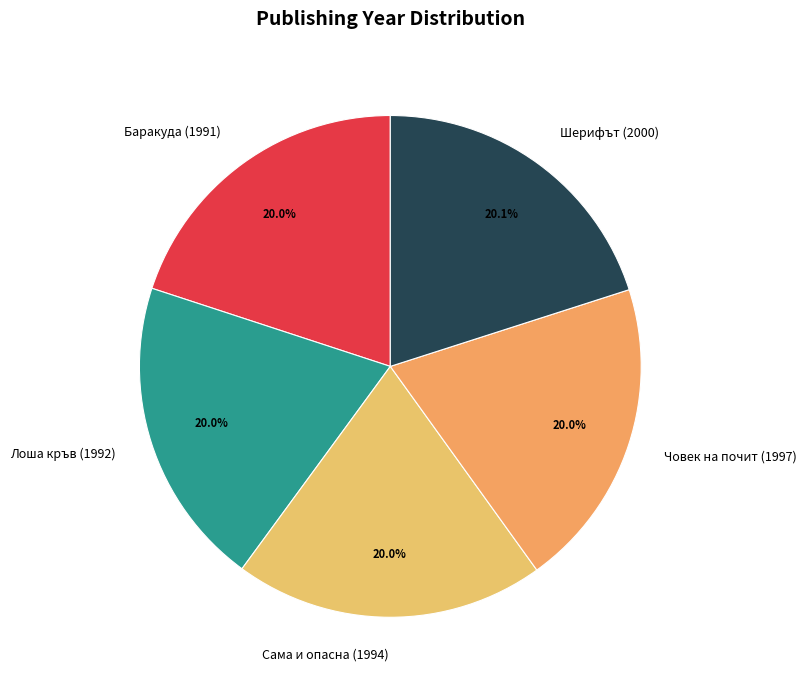

What percentage is NOT represented by Лоша кръв (1992)?

80.0%